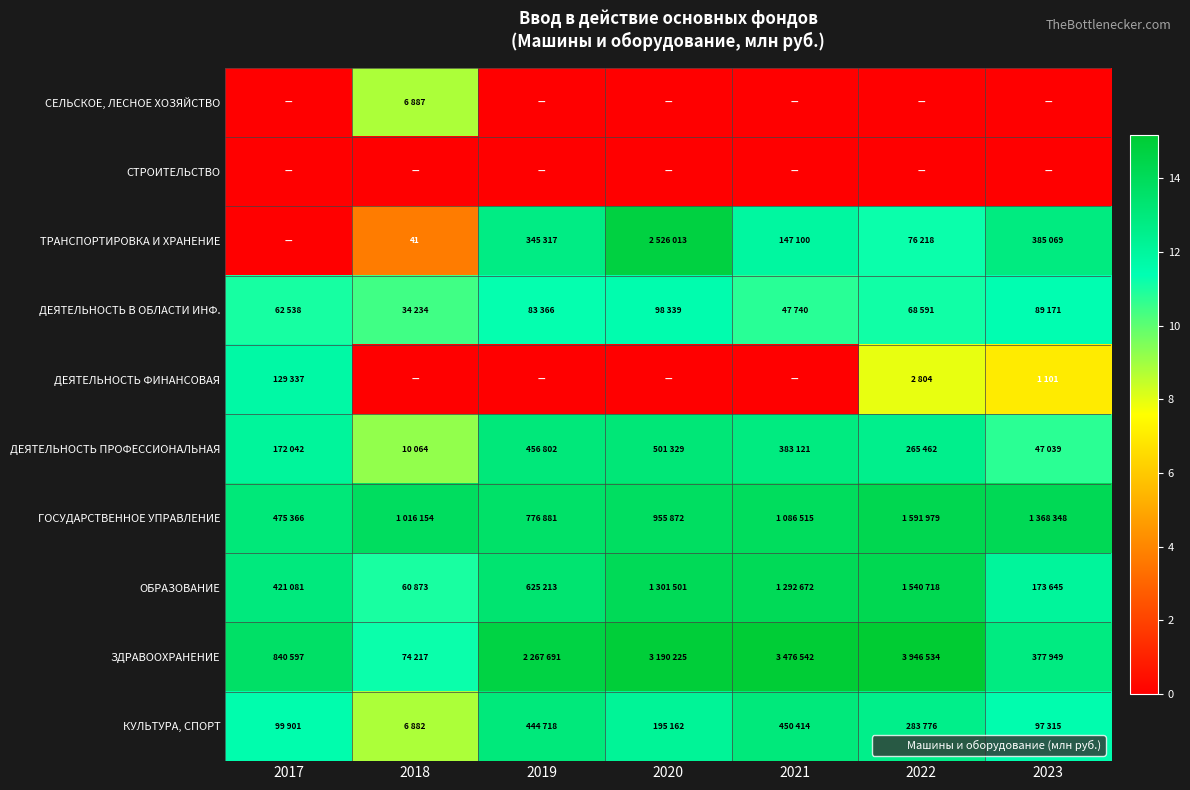

At which label does ЗДРАВООХРАНЕНИЕ reach its minimum?

2018